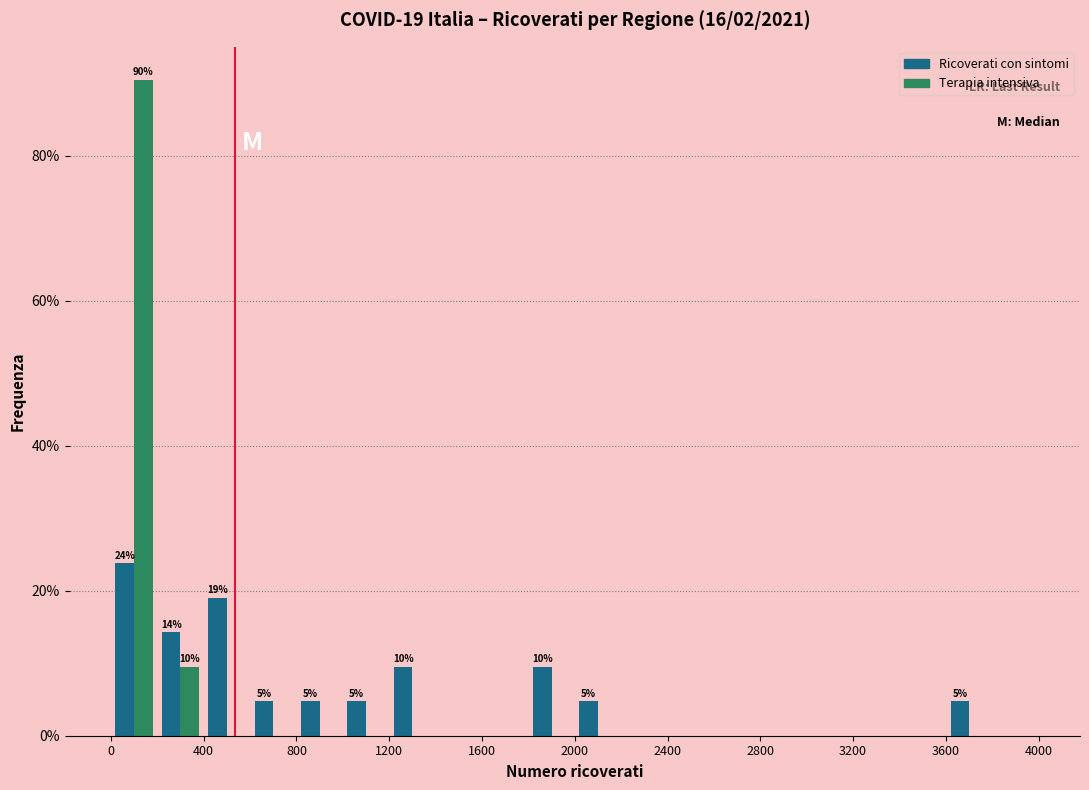

In the Ricoverati con sintomi series, which range on the x-axis has the tallest bar?

0 to 200